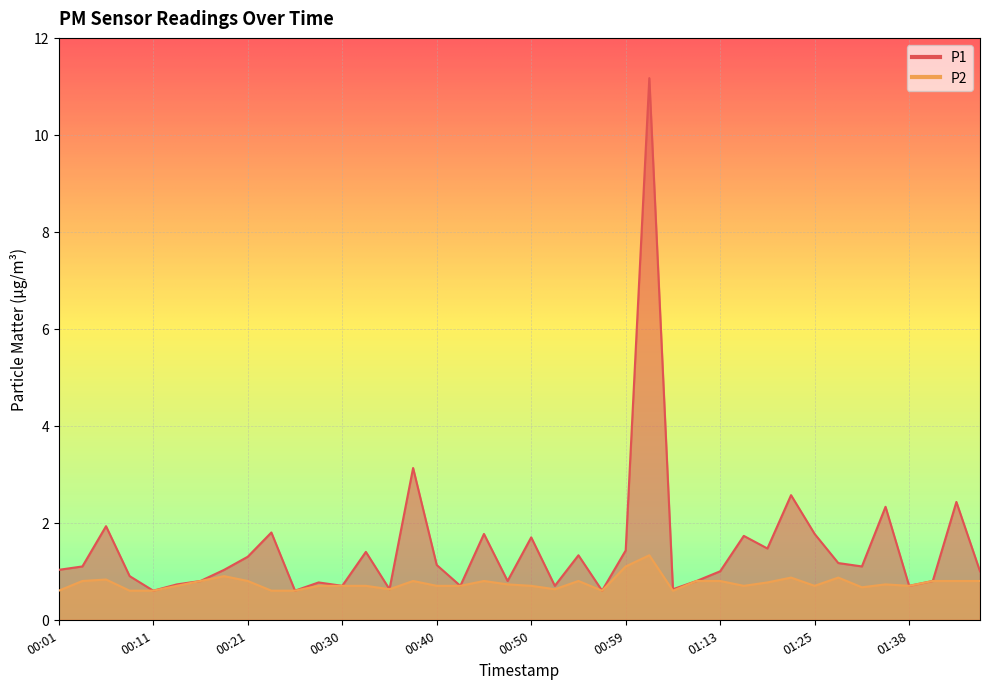

Does the chart display data point markers on the line(s)?

No